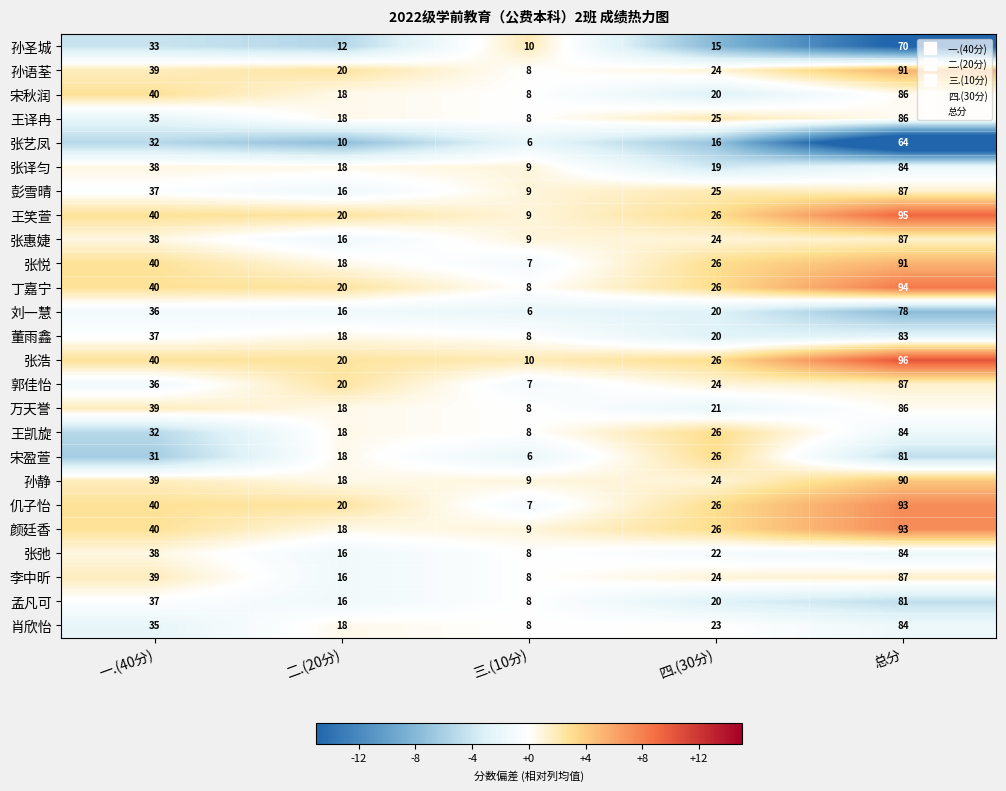

How many distinct data groups are displayed?

25